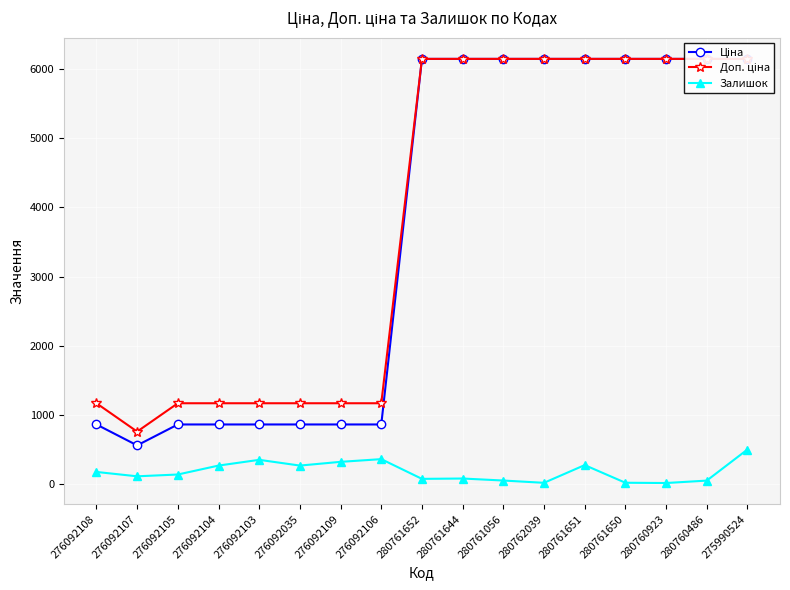

Which category has the lowest value across all series?

280760923